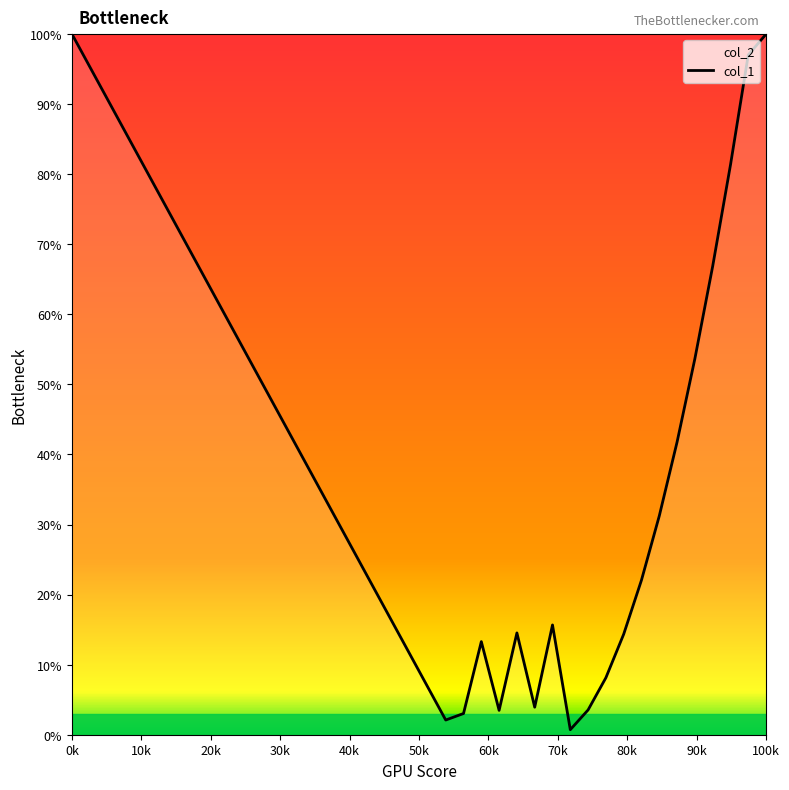

How many interior local peaks (higher than both neighbors) does the data have?

3